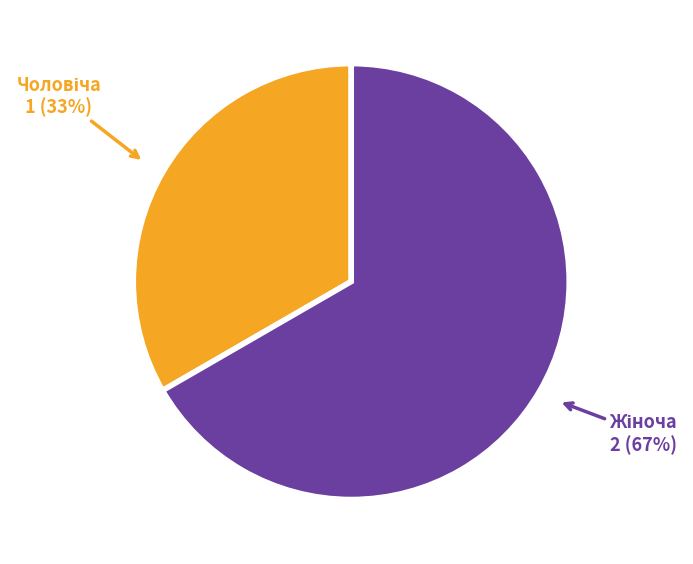

To the nearest percent, what is the average slice percentage?

50%